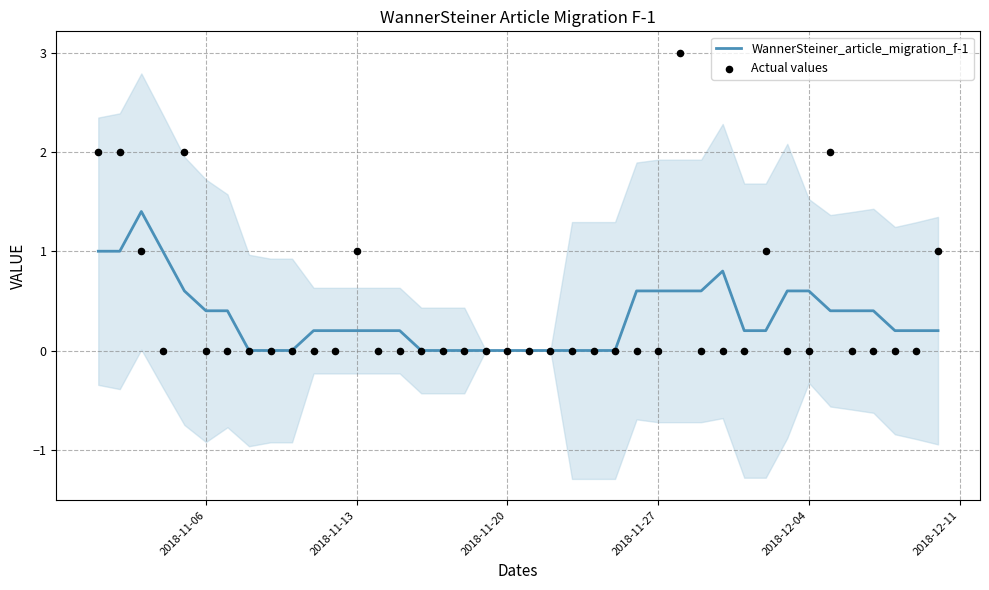

Which series has the widest spread of Y values?

Actual values